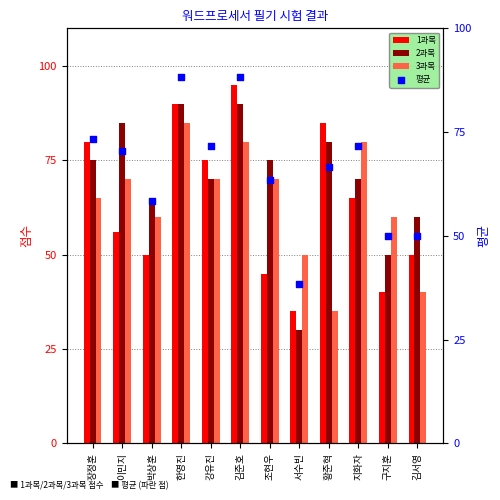

What is the total value across all series at 강유진?

286.7